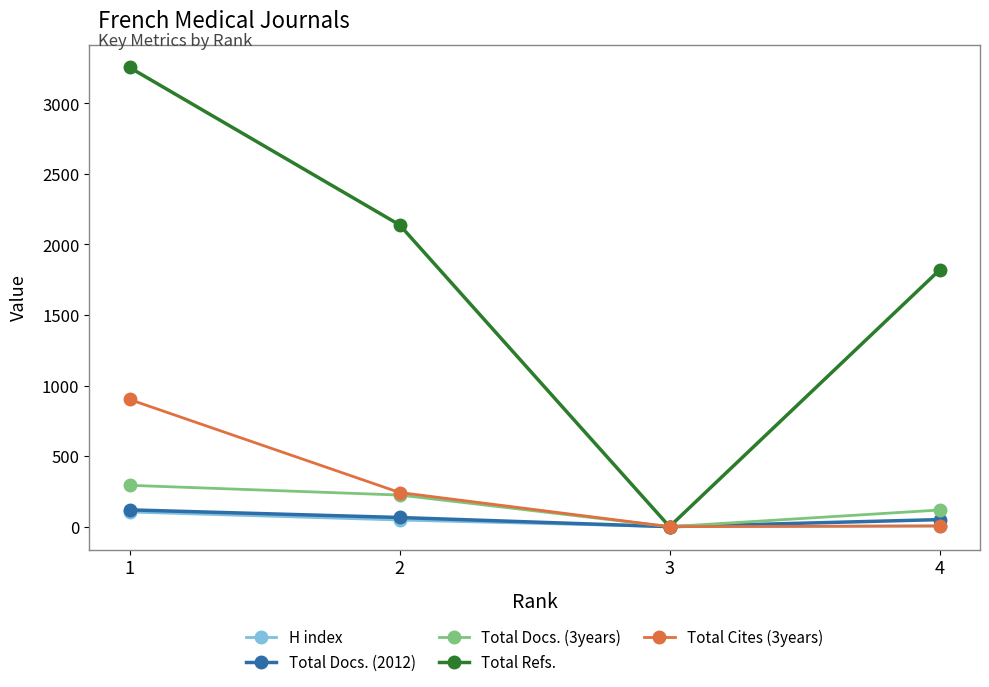

True or false: Total Docs. (3years) has more than 1 points higher than both neighbors.

False